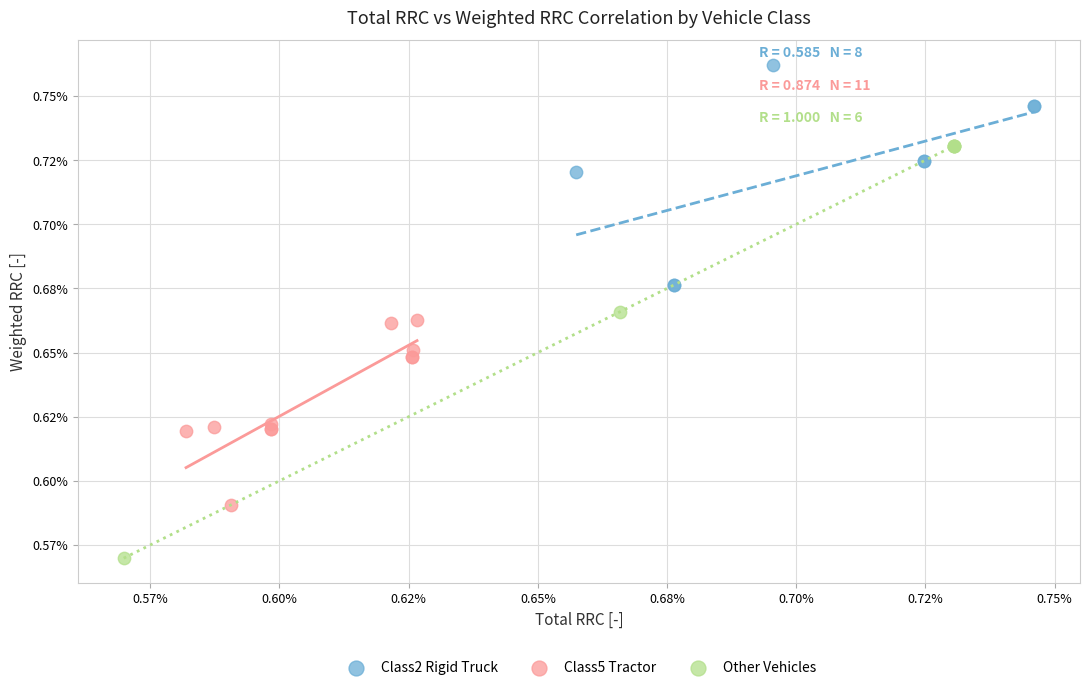

Which series reaches the minimum Y coordinate?

Other Vehicles